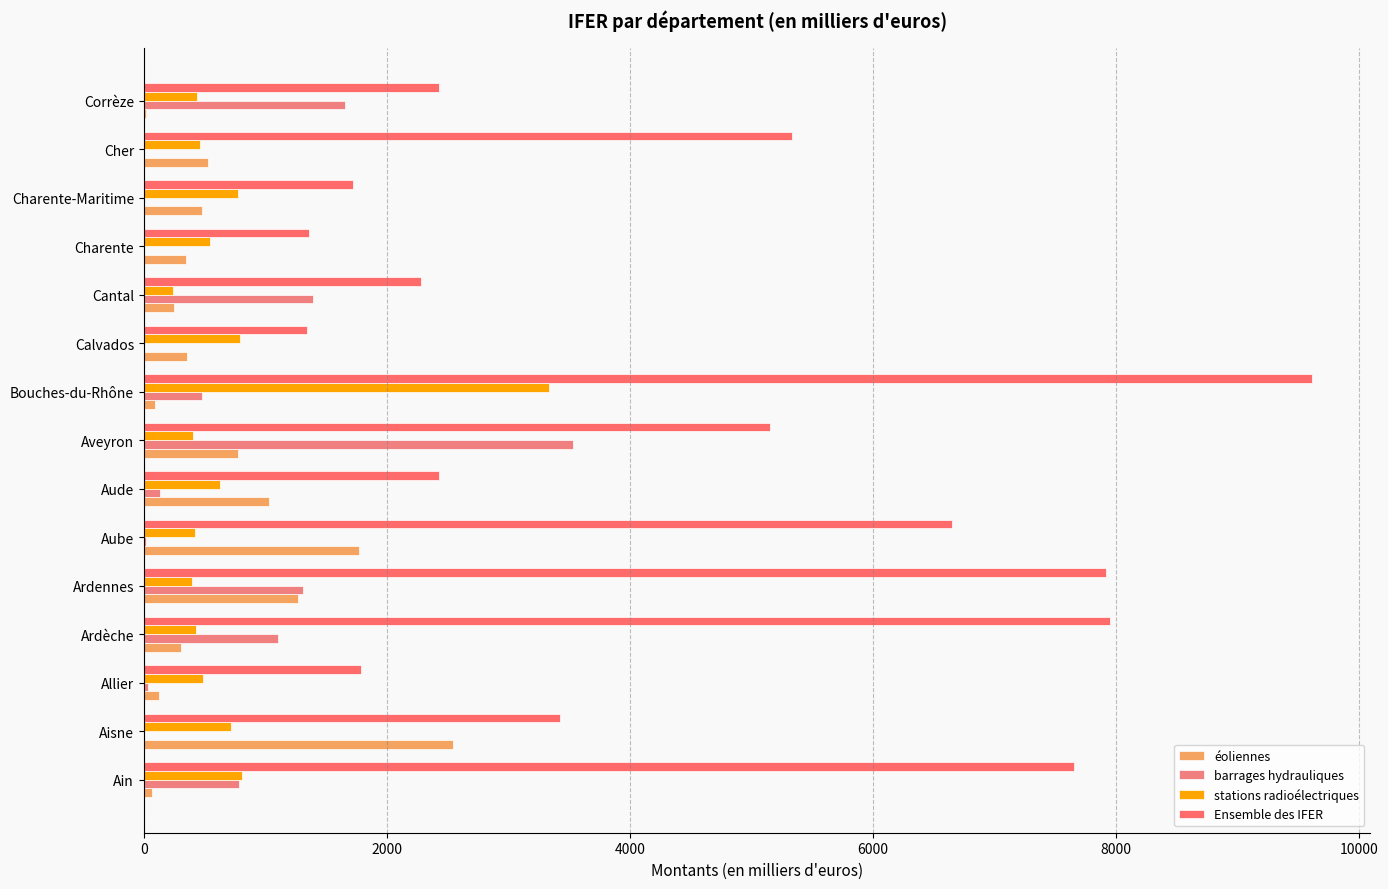

How many series are shown in this chart?

4